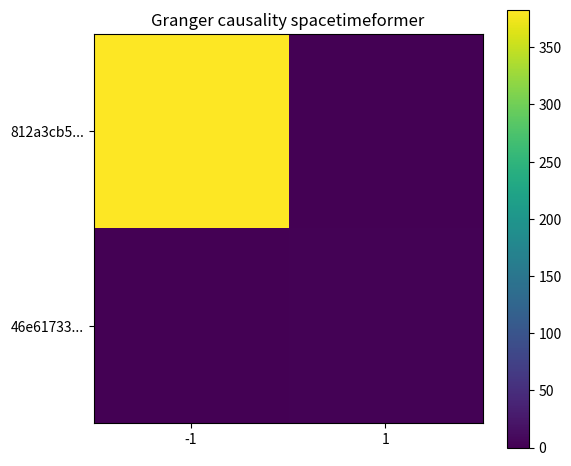

Between -1 and 1, which is larger?

-1